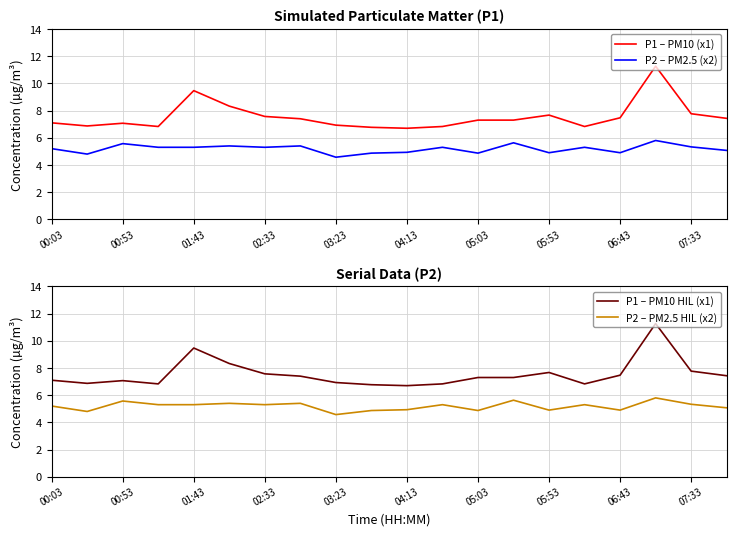

What is the highest value of the P2 – PM2.5 HIL (x2) series?

5.8